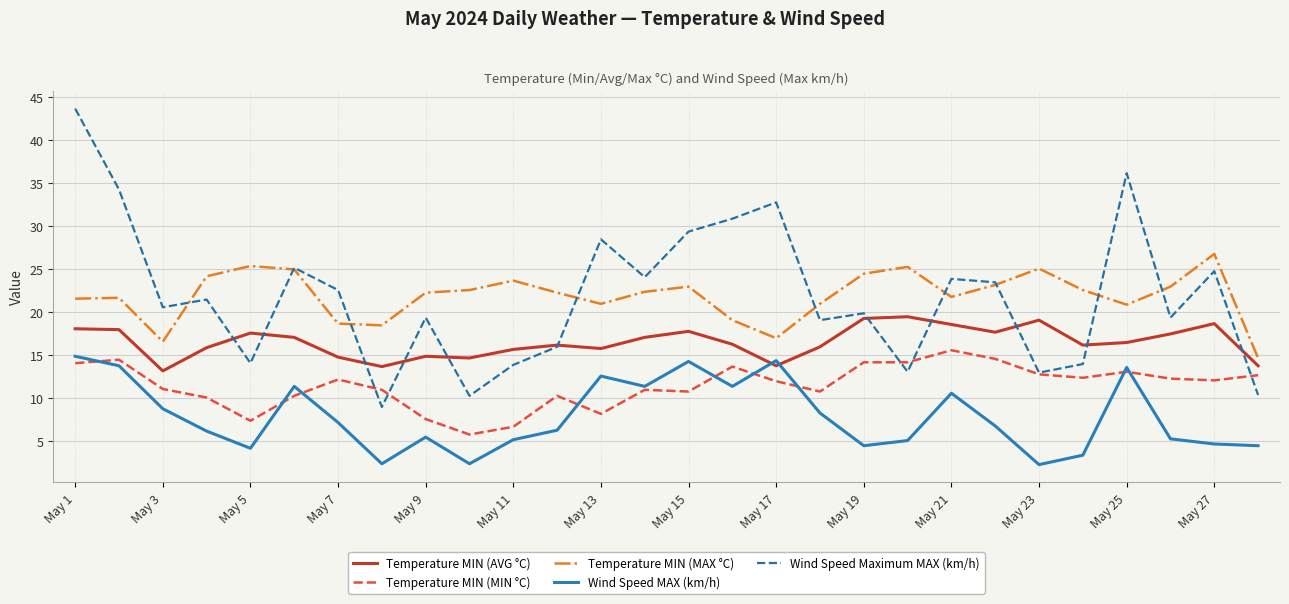

Which series has the widest spread of values?

Wind Speed Maximum MAX (km/h)